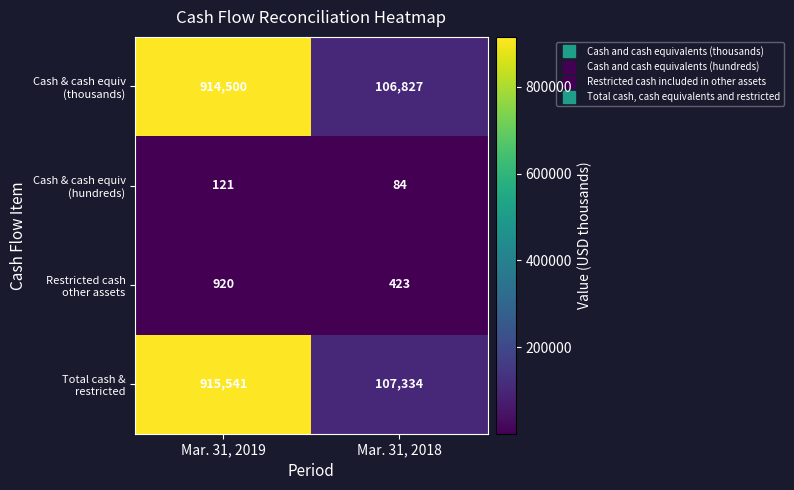

At which category is the sum across all series the highest?

Mar. 31, 2019